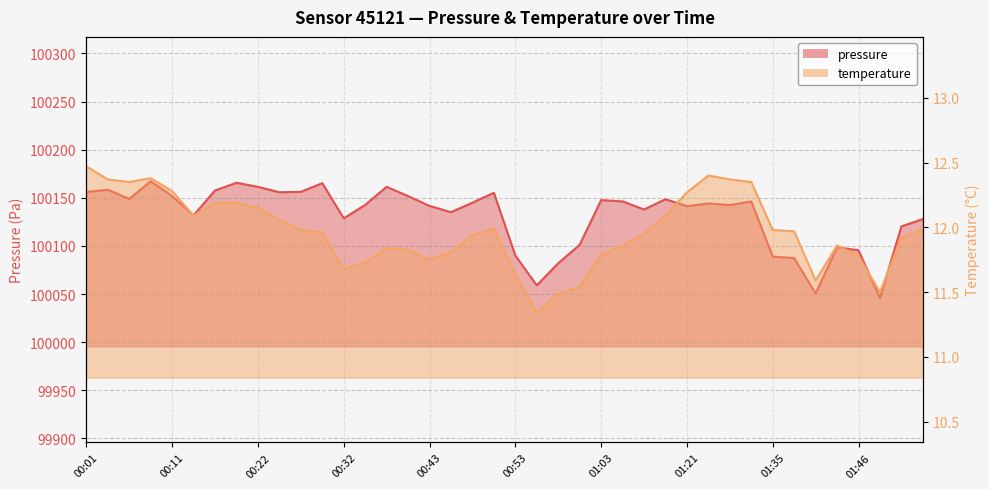

Is the value of pressure at 01:51 greater than the value of temperature at 01:21?

Yes